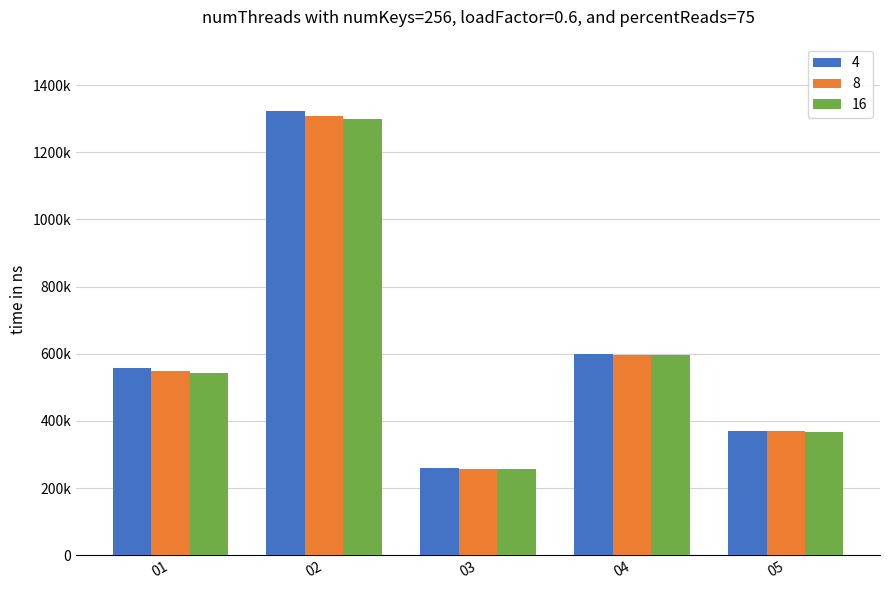

What are all the series names shown in the legend?

4, 8, 16